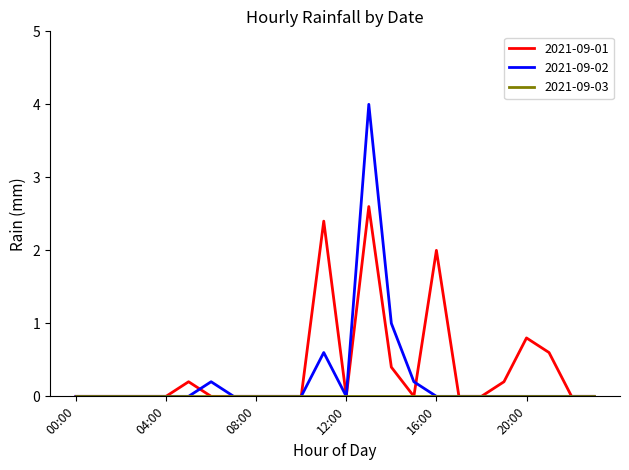

Which series has the widest spread of values?

2021-09-02